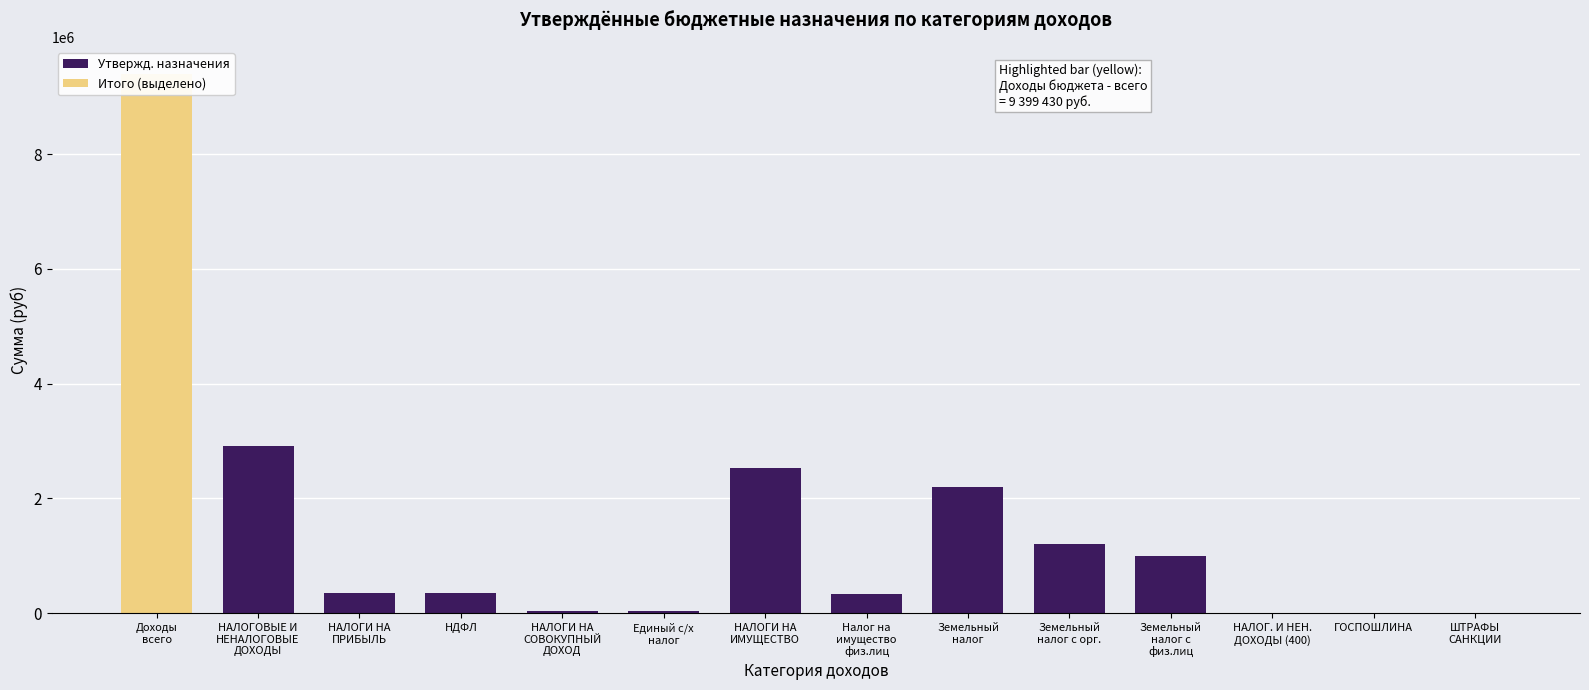

What is the average value?

1454602.1